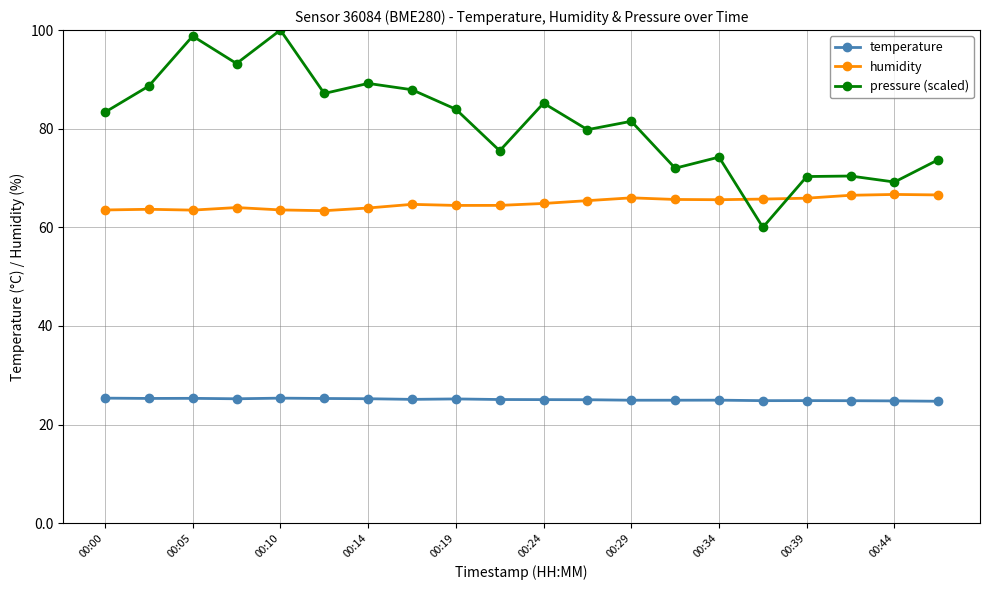

What is the average value of the humidity series?

64.9